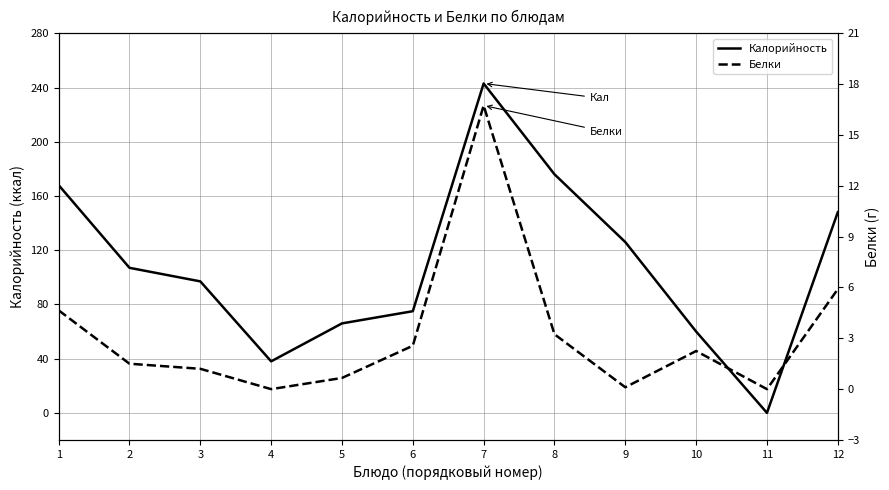

What is the total value across all series at 2?

108.5